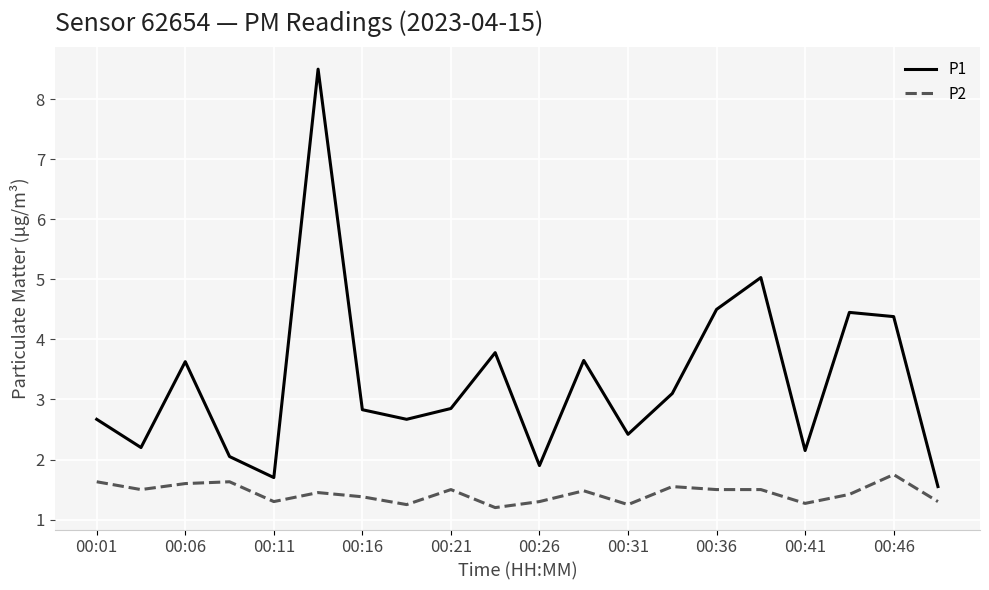

What are all the series names shown in the legend?

P1, P2